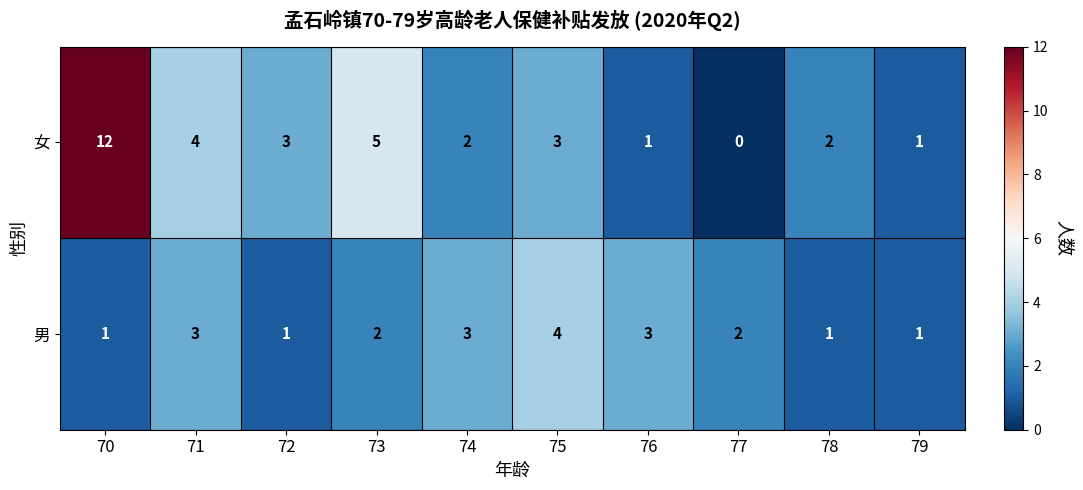

Which series has the largest range (max minus min)?

女